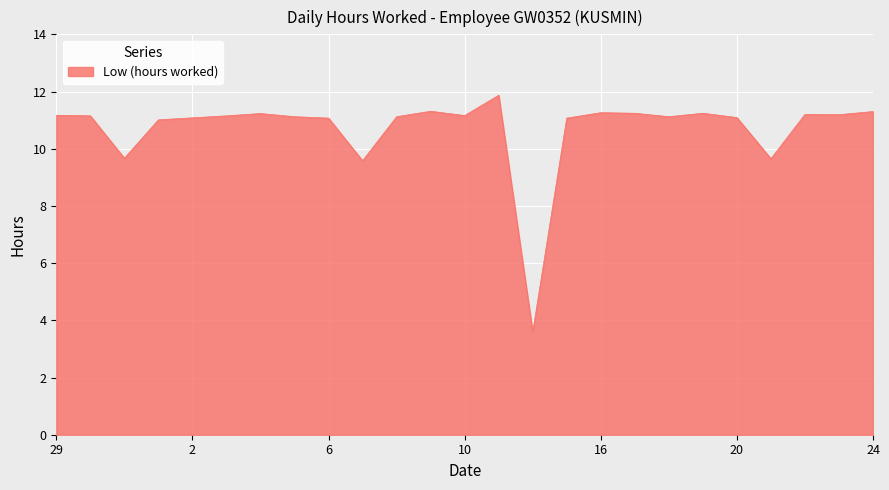

What is the maximum value shown in the chart?

11.9